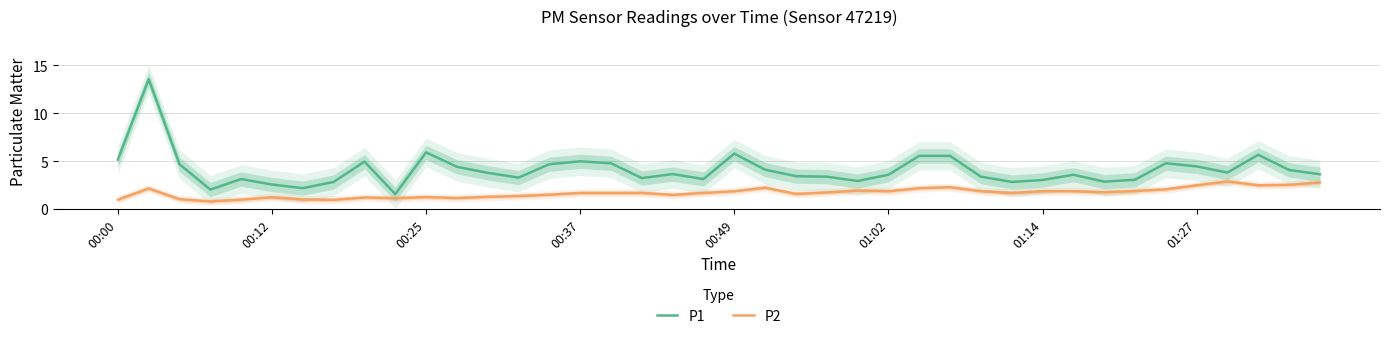

Does the chart have visible grid lines?

Yes